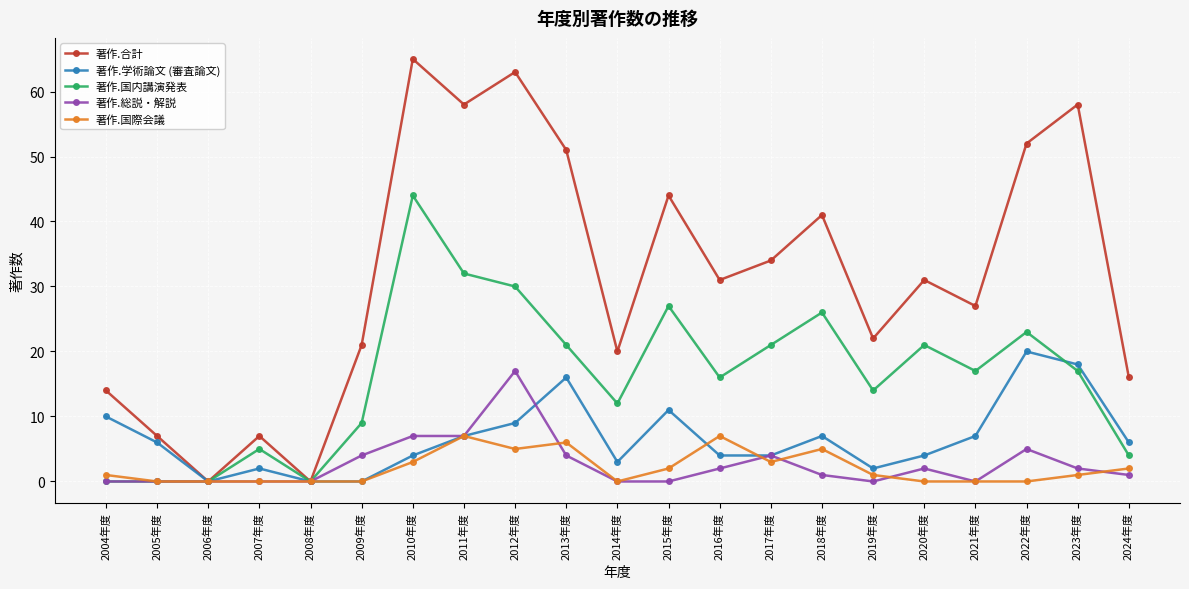

Count the number of data series in this chart.

5